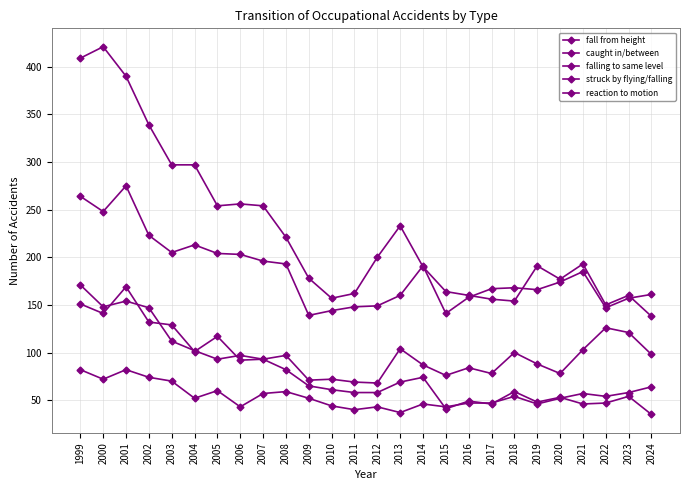

Rank the series at 2012 from lowest to highest value.

reaction to motion, struck by flying/falling, falling to same level, fall from height, caught in/between